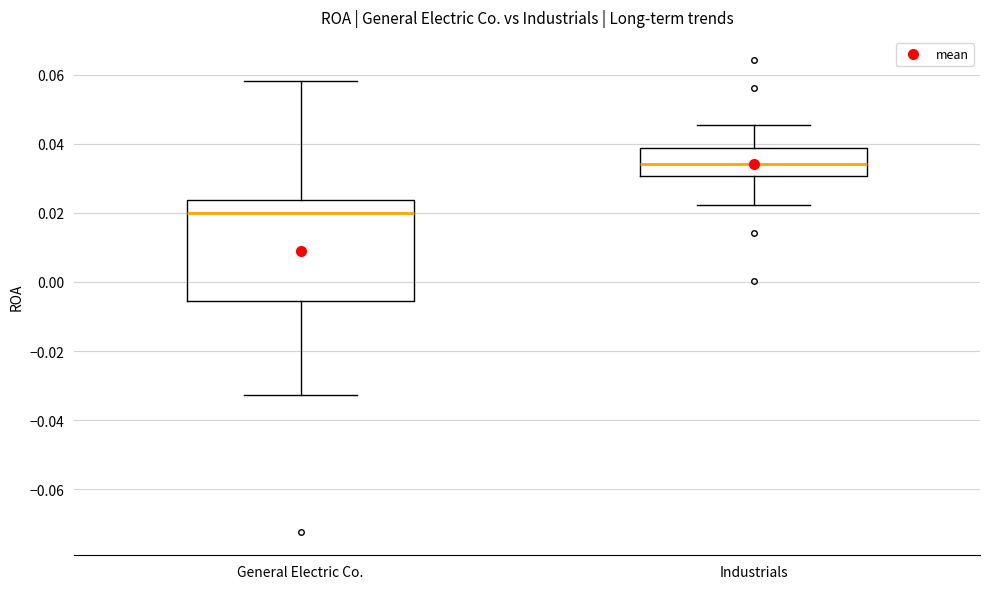

Which box has the lowest median line?

General Electric Co.